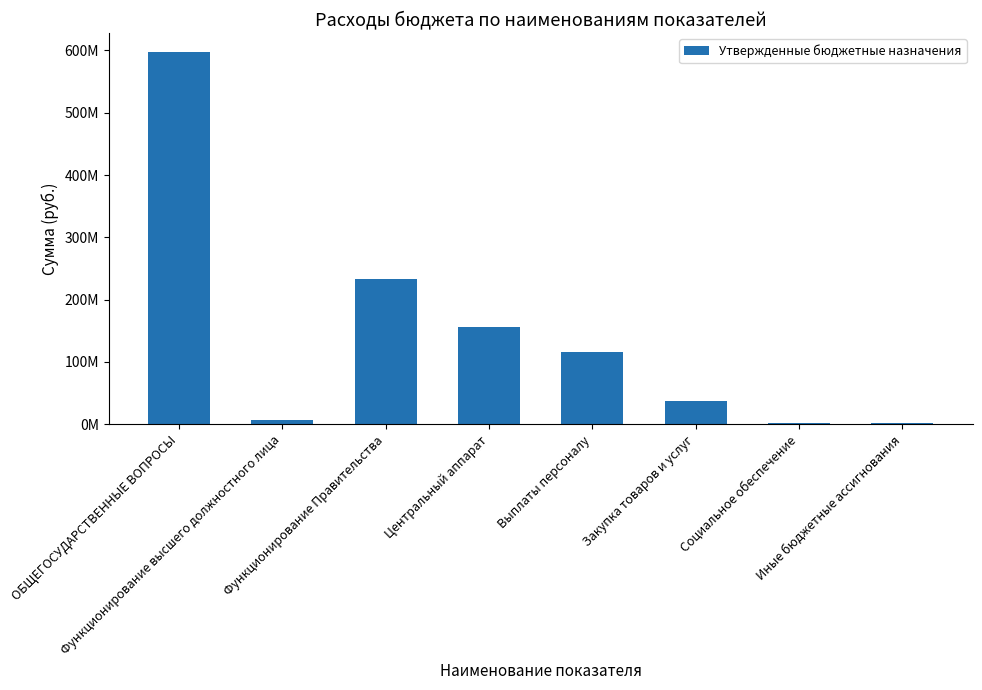

Does the chart contain stacked bars?

No